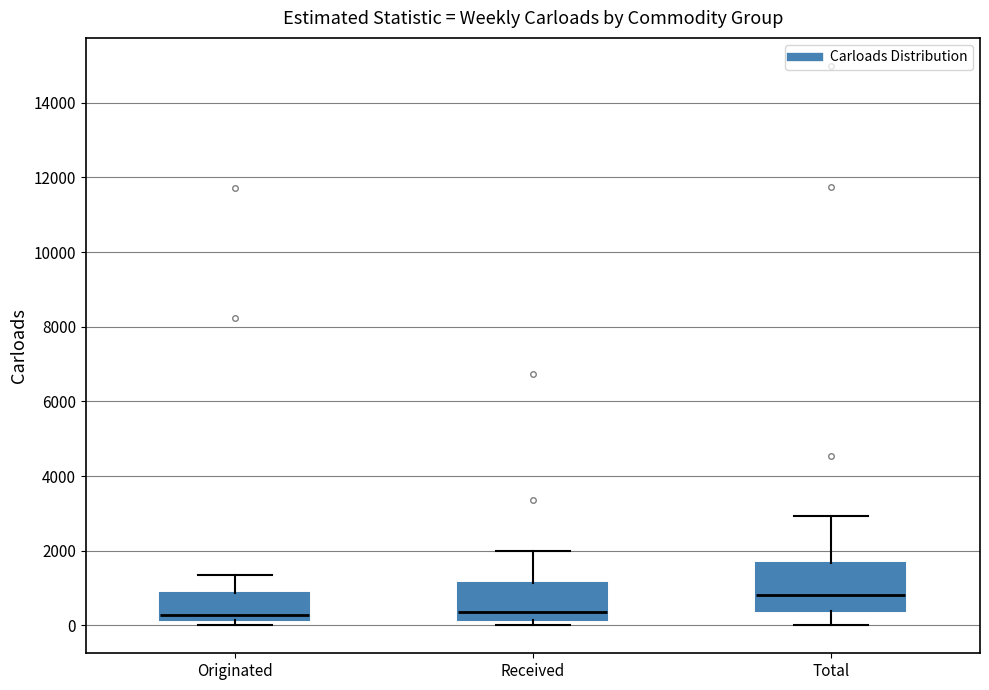

Reading left to right, transcribe this box plot: for each box, give where its median line is, the range the box spans, and where its two whiskers end, as read against the y-axis. The values are not printed on the chart, so give them approximately, as read against the axis.

Originated: median 200 (just above the box's lower edge), box 200 to 800, whiskers 0 to 1400
Received: median 400, box 200 to 1200, whiskers 0 to 2000
Total: median 800, box 400 to 1600, whiskers 0 to 3000